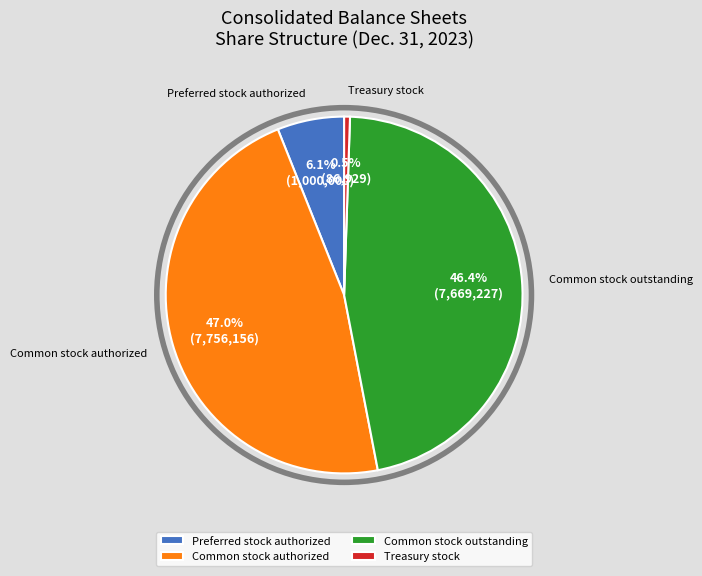

Count the number of slices in the pie.

4